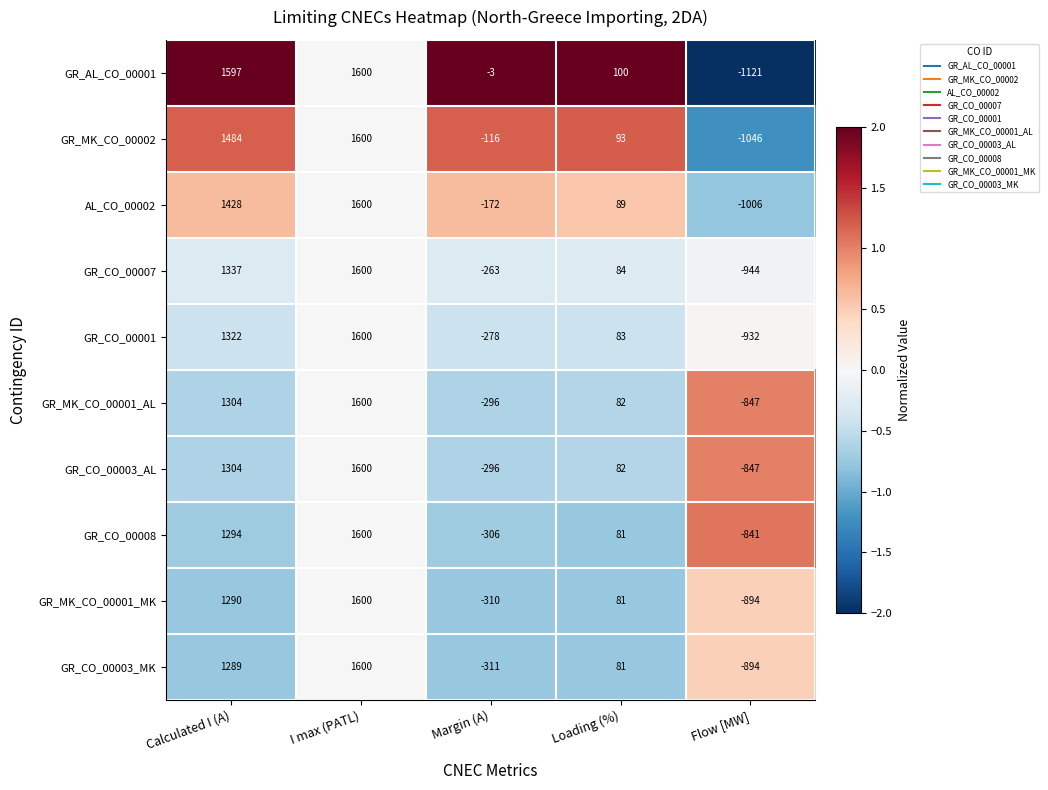

Rank the categories by GR_MK_CO_00001_MK value from lowest to highest.

Flow [MW], Margin (A), Loading (%), Calculated I (A), I max (PATL)